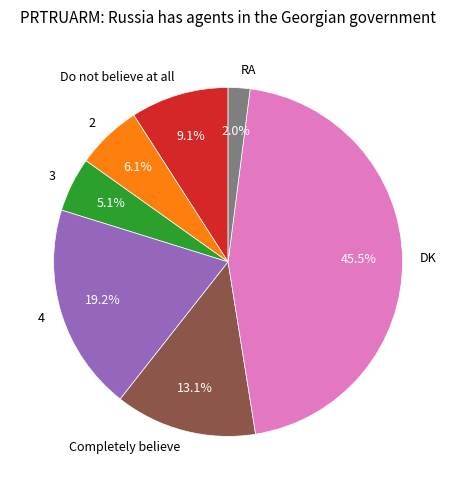

Is there any slice that represents more than half of the pie?

No